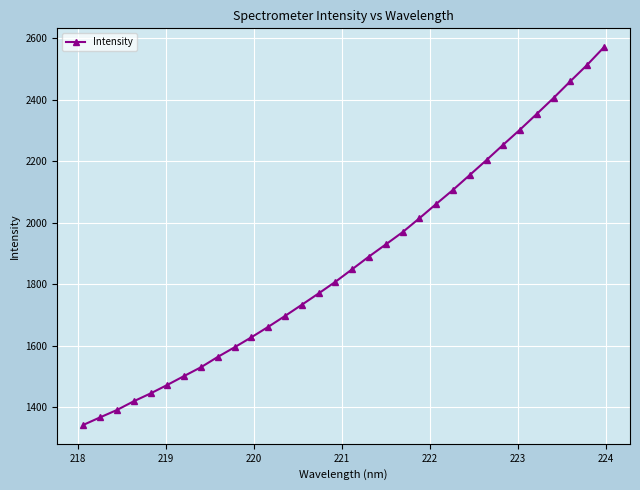

What is the greatest value displayed?

2570.0